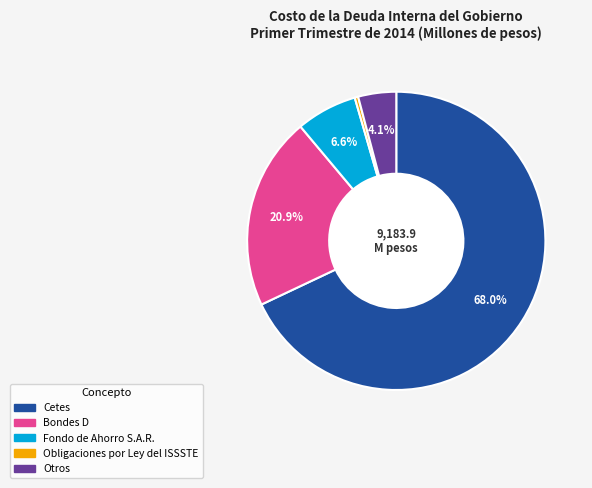

What is the ratio of the value at Bondes D to the value at Fondo de Ahorro S.A.R.?

3.2